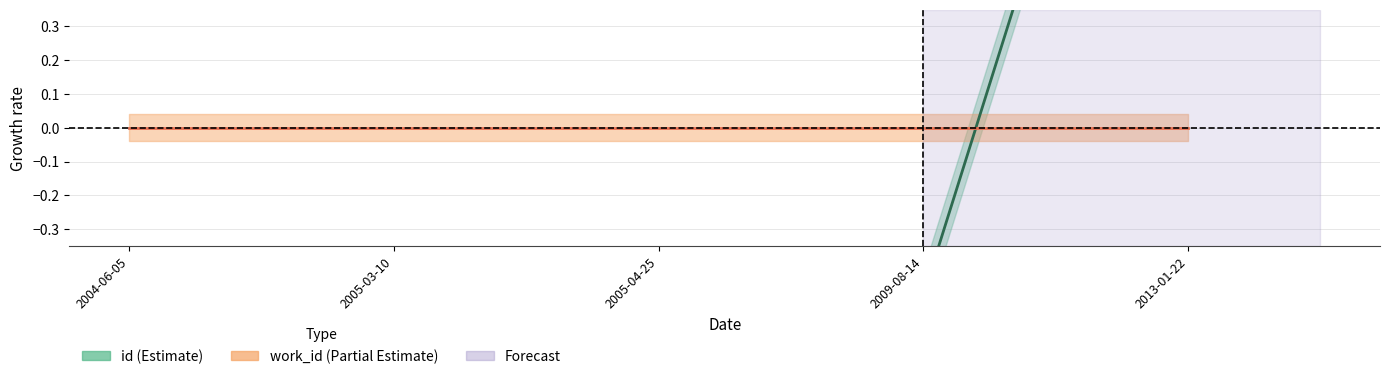

How many data points does each series have?

5